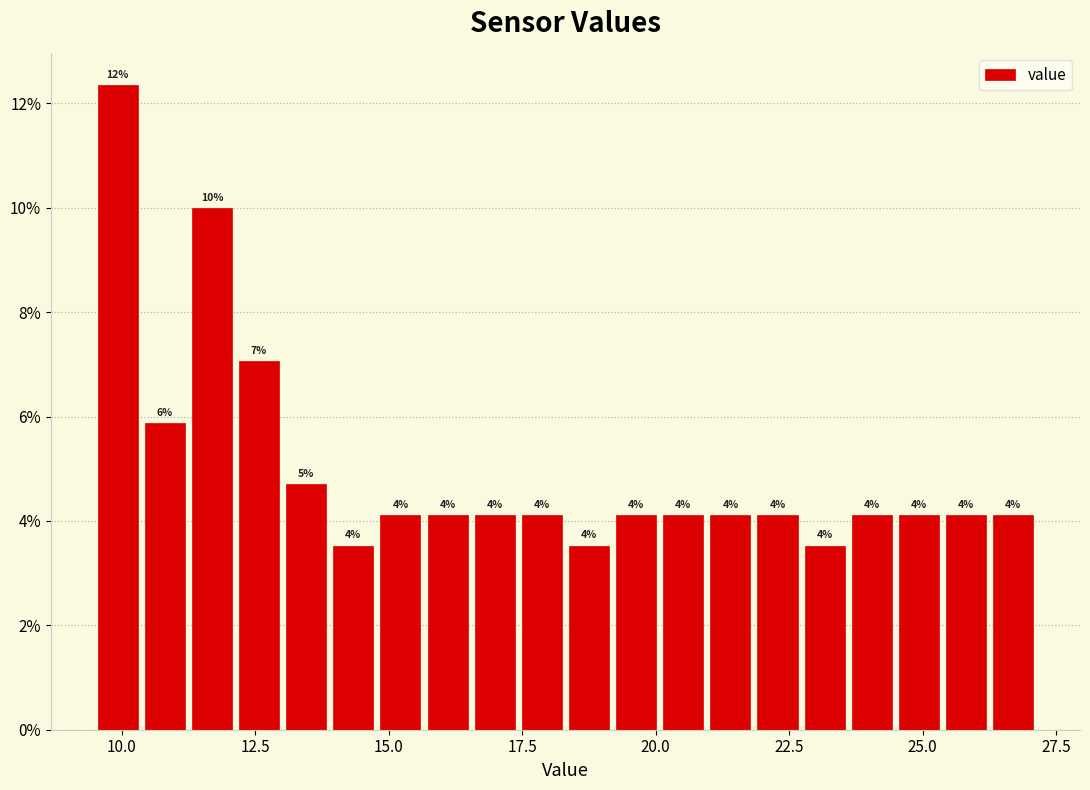

Read against the x-axis, roughly where is the centre of the tallest bar?

10.0